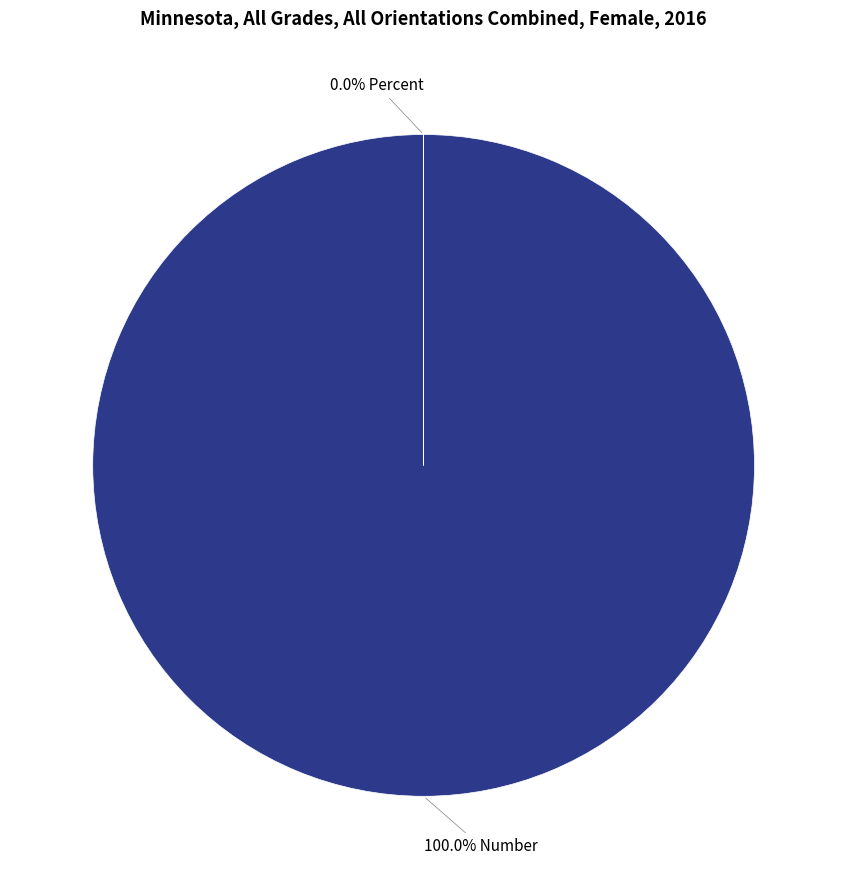

Which has a higher value, Percent or Number?

Number